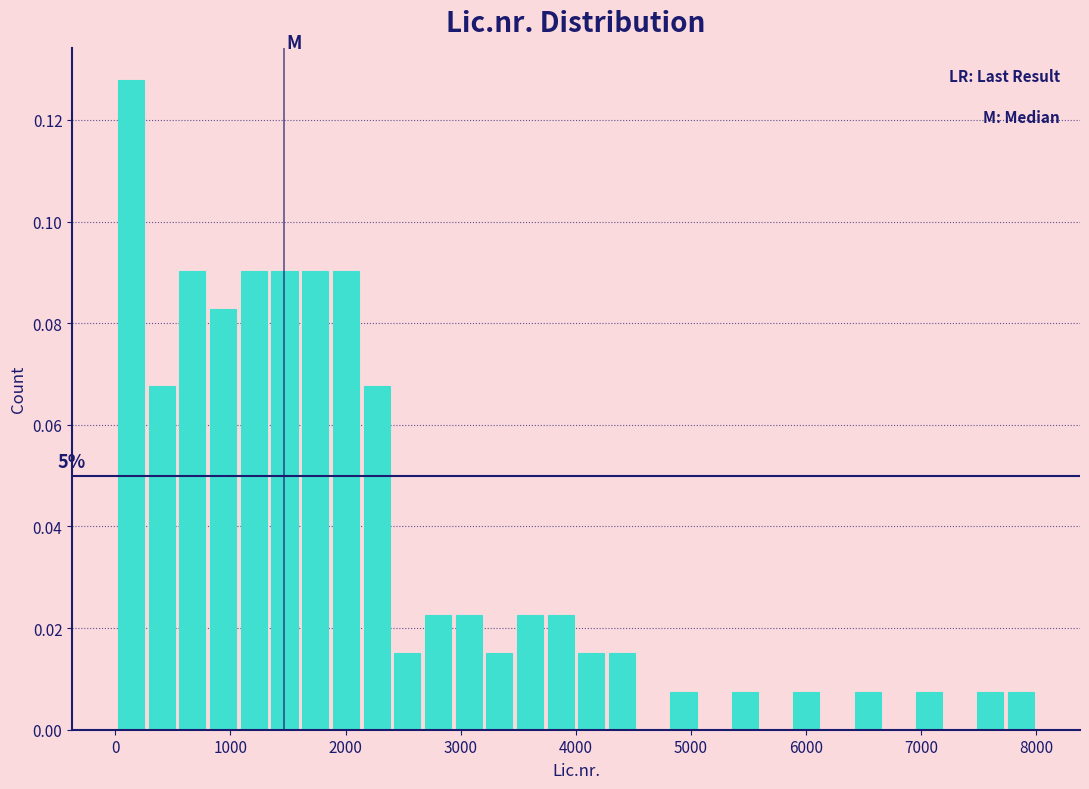

Read against the x-axis, roughly where is the centre of the tallest bar?

100